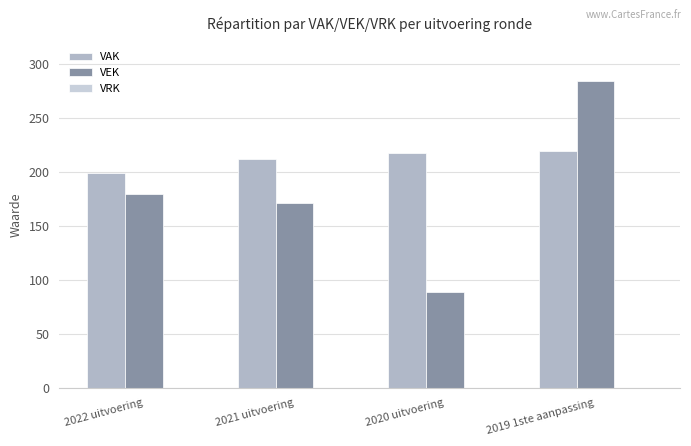

Reading left to right, what are all the values shown in this chart?

VAK: 199	212	218	219
VEK: 180	171	89	284
VRK: 0	0	0	0